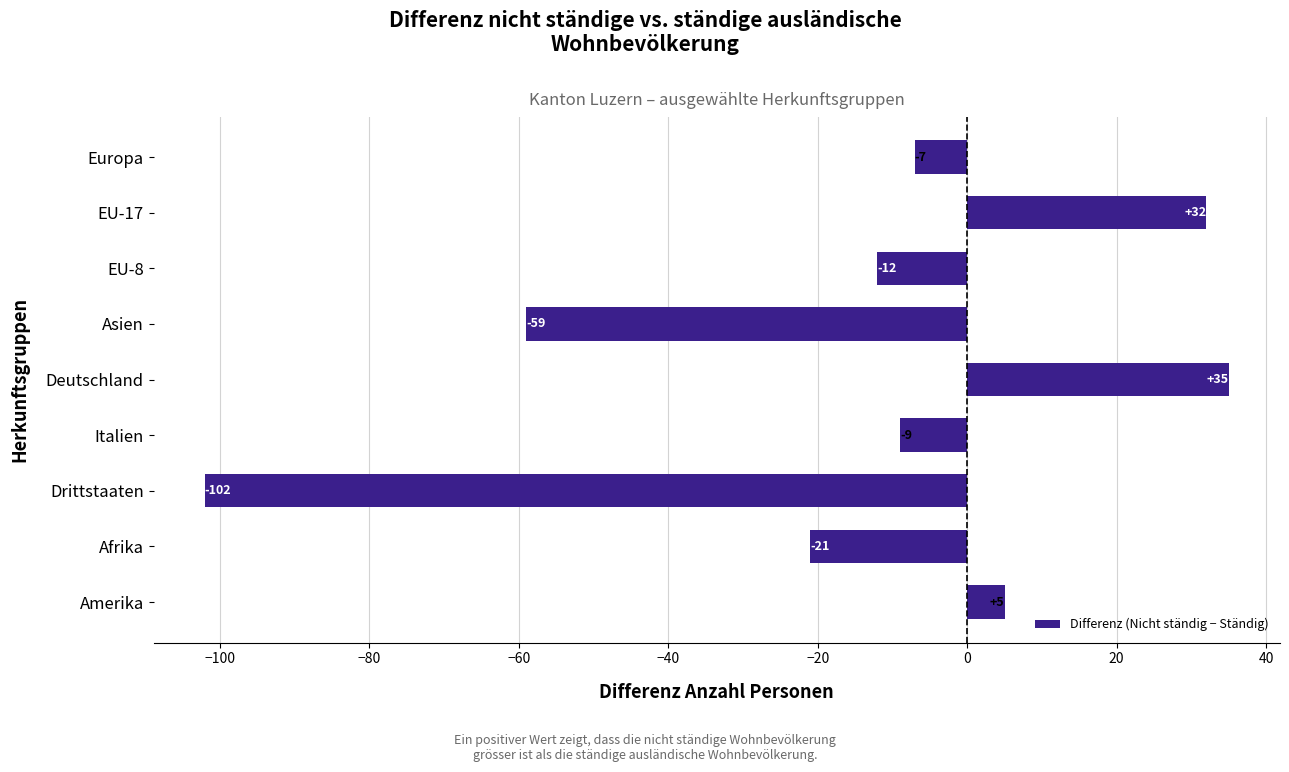

Reading bottom to top, transcribe all the data shown in this chart.

5	-21	-102	-9	35	-59	-12	32	-7